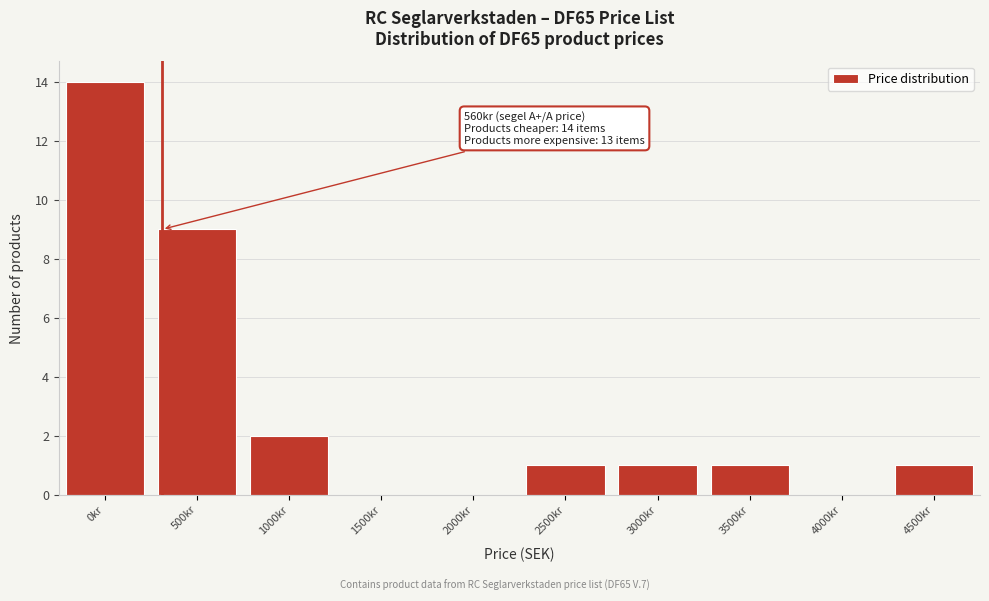

Reading left to right, list all the values displayed in this chart.

0kr=14	500kr=9	1000kr=2	1500kr=0	2000kr=0	2500kr=1	3000kr=1	3500kr=1	4000kr=0	4500kr=1